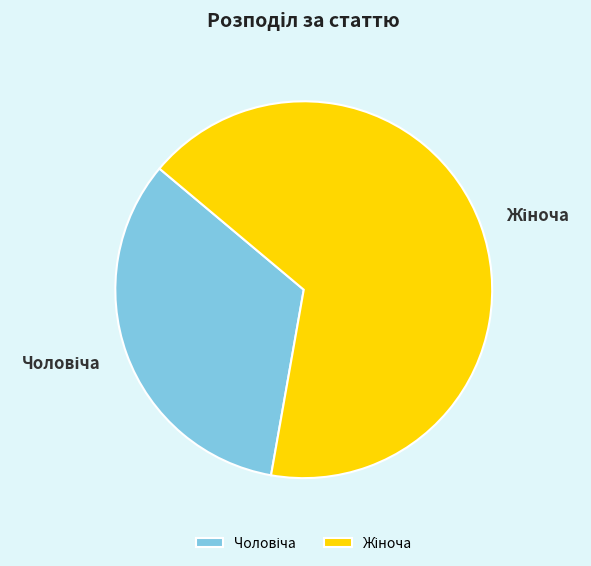

Is there any slice that represents more than half of the pie?

Yes